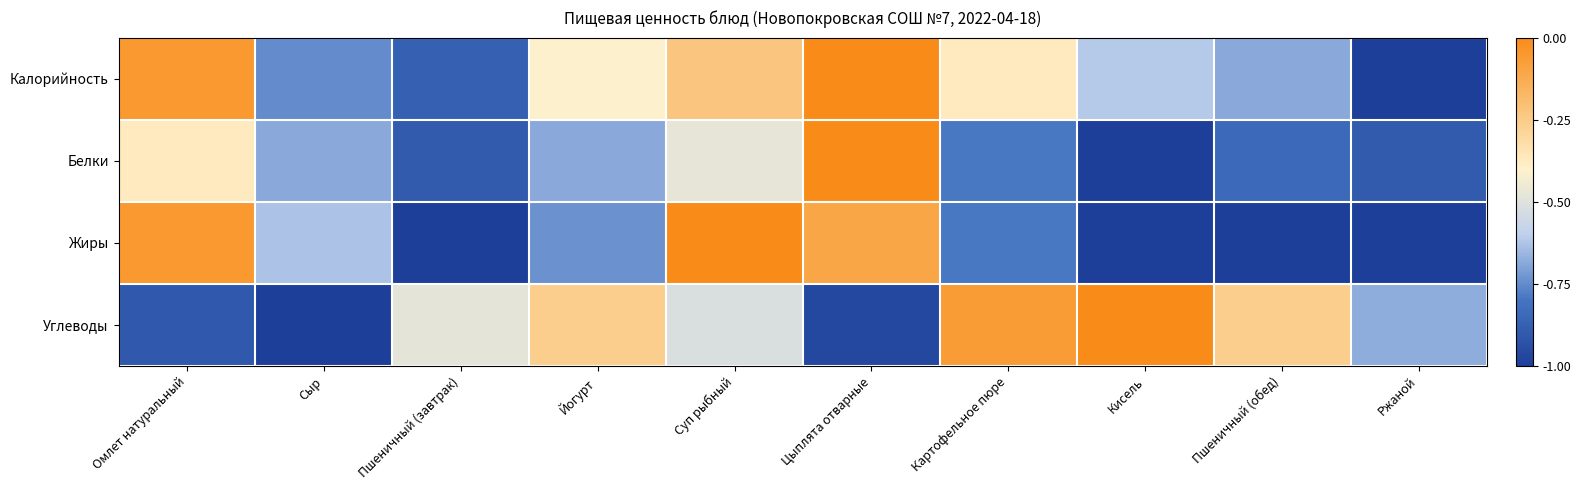

What is the total value across all series at Ржаной?

-3.6